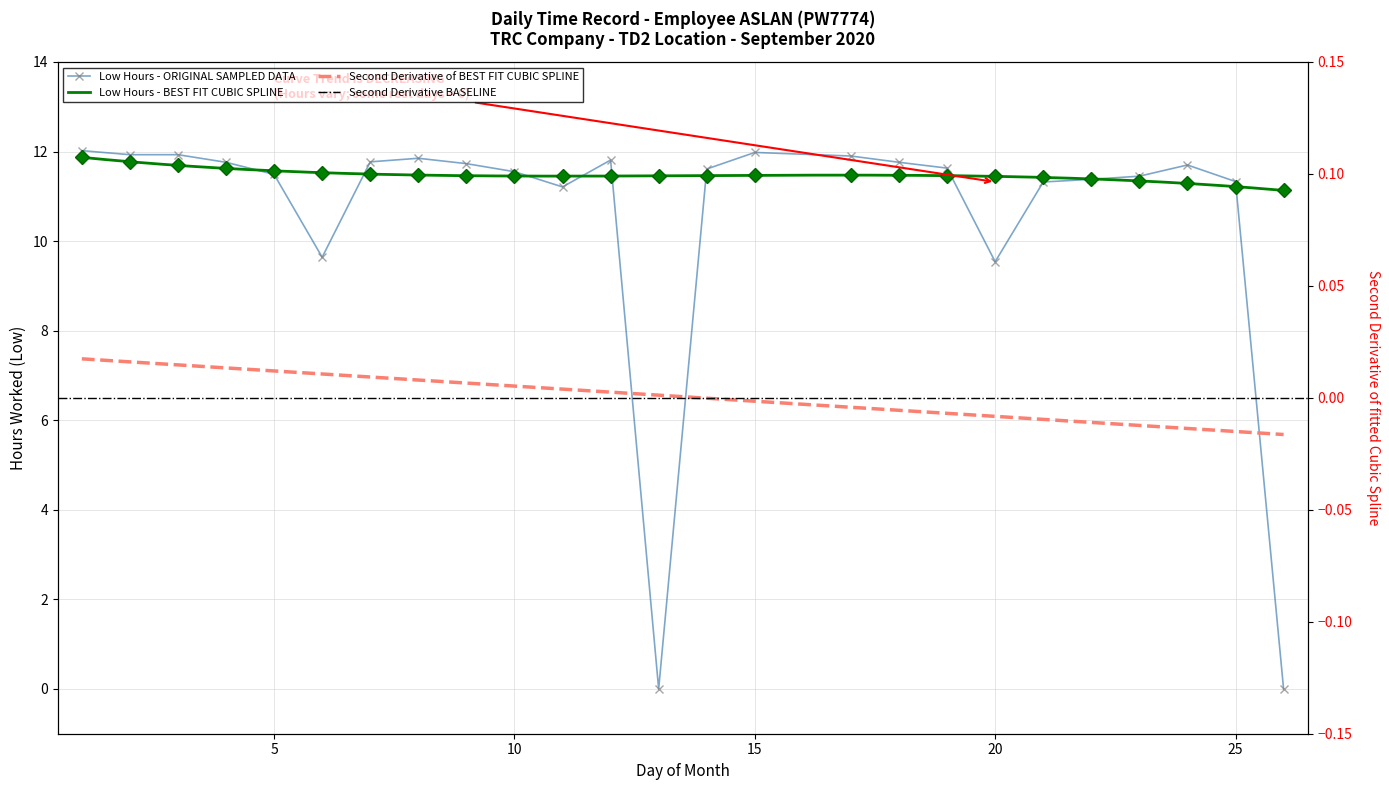

What is the value of the 16th point from the left?

11.9